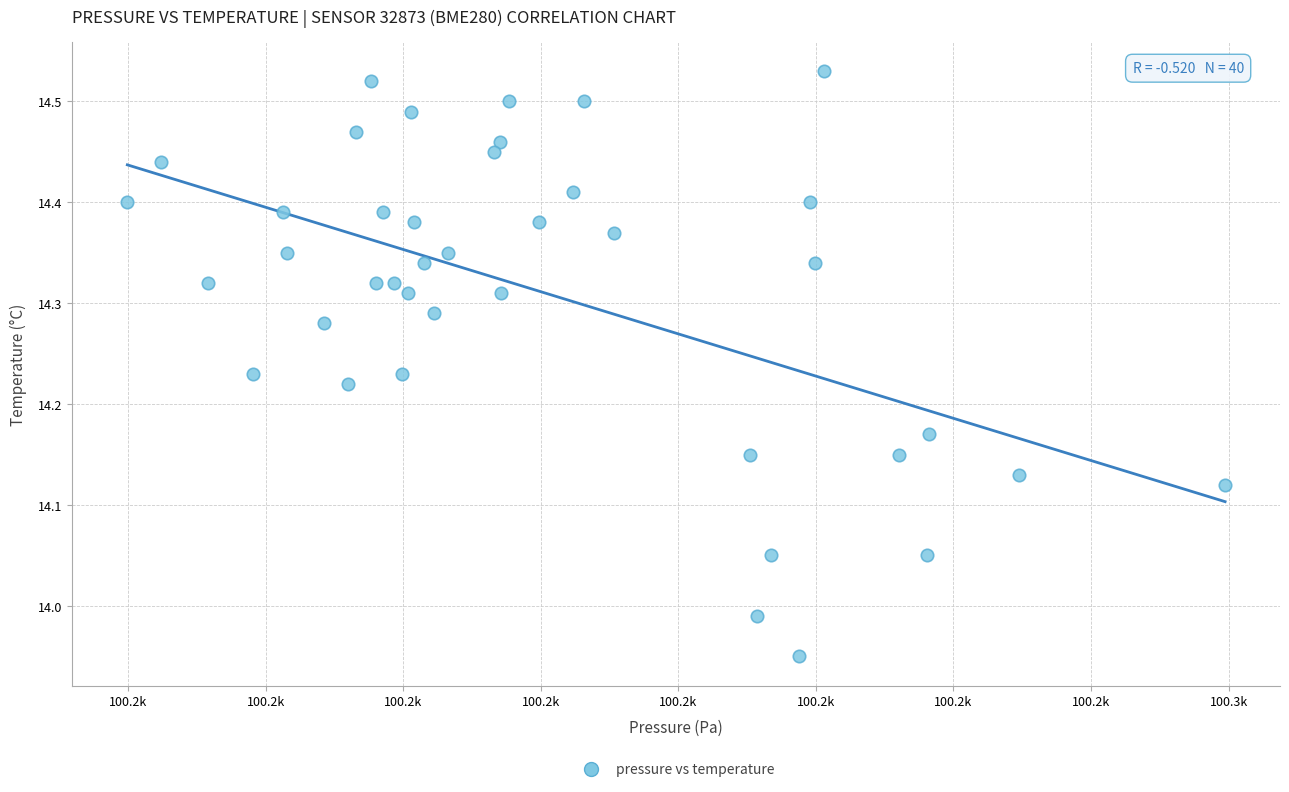

What is the range of X values (max minus min)?

79.8